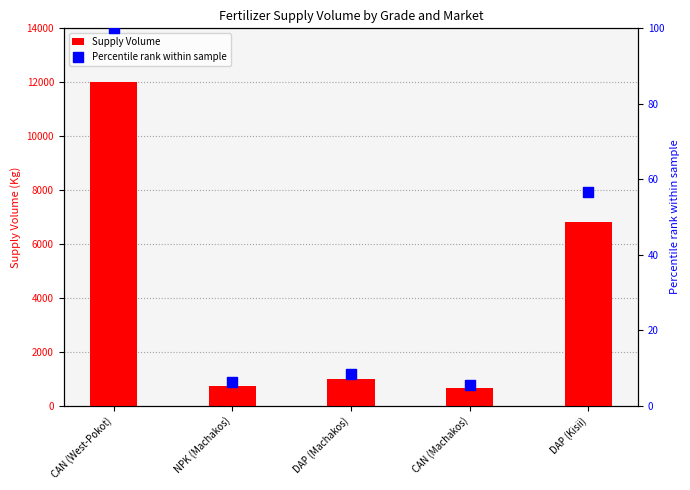

Which series has the largest Y range (max minus min)?

Supply Volume